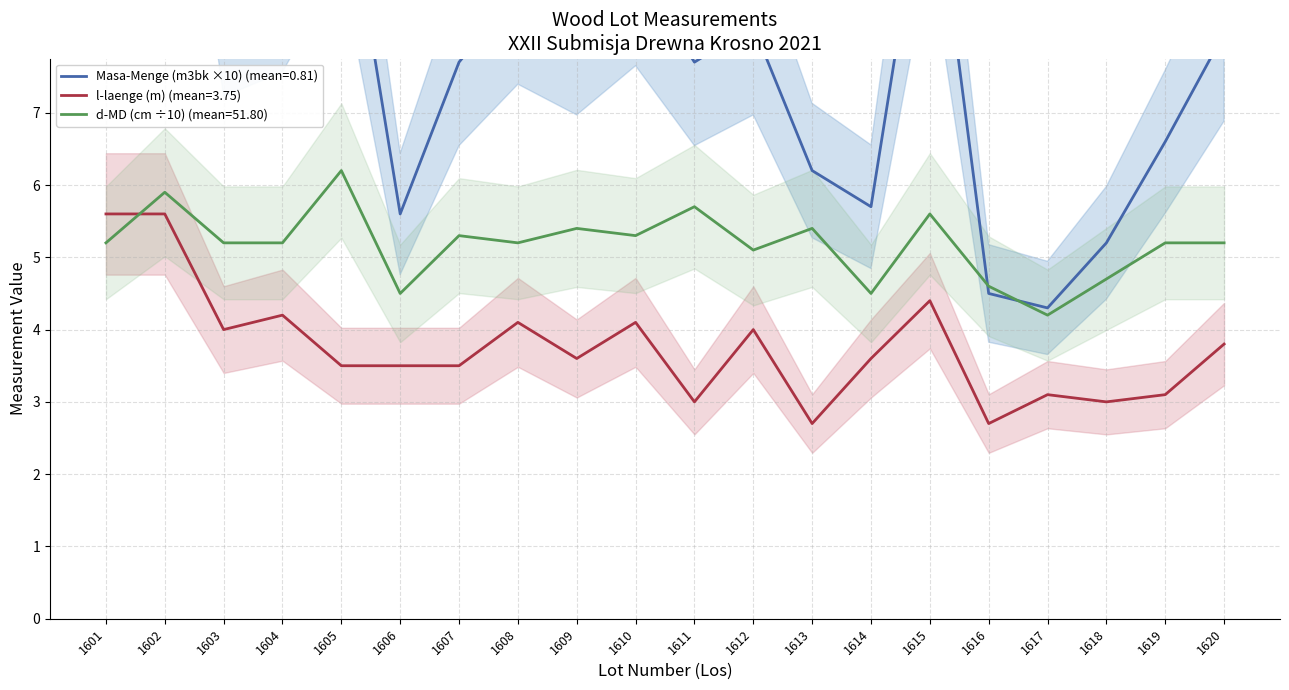

Where does the Masa-Menge (m3bk) series first go above 8?

1601